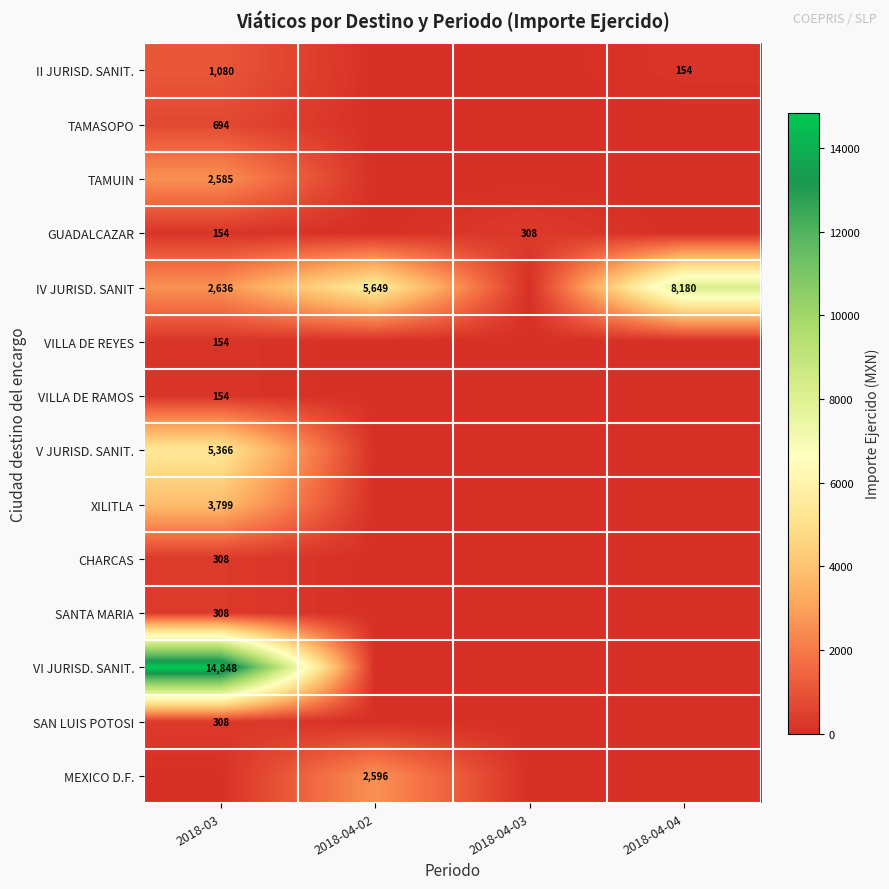

The IV JURISD. SANIT series shows 5649 at 2018-04-02. True or false?

True